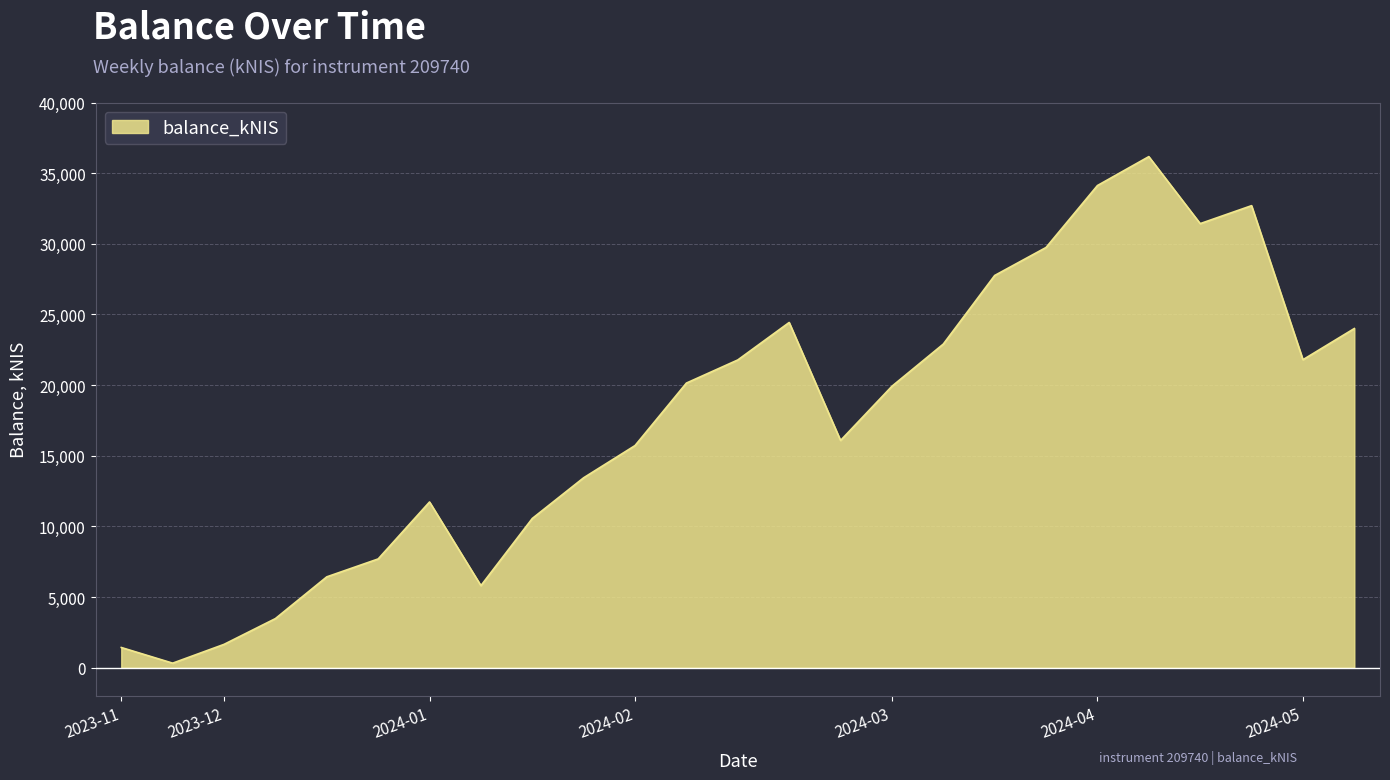

Reading right to left, list all the values displayed in this chart.

24005.3	21797.9	32699.4	31428.6	36169.6	34123.6	29740.9	27758.7	22904.5	19919.4	16083.5	24432.4	21781.4	20145.5	15723.5	13444.4	10563.5	5809.9	11730.2	7698.9	6432.1	3477.3	1653.7	323.8	1432.8